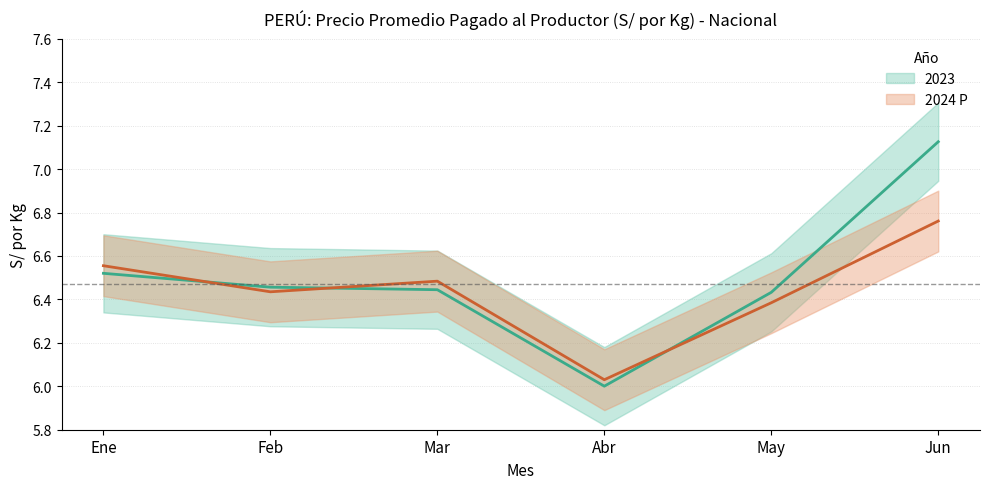

True or false: Feb has a value of 3.8 at 2023.

False